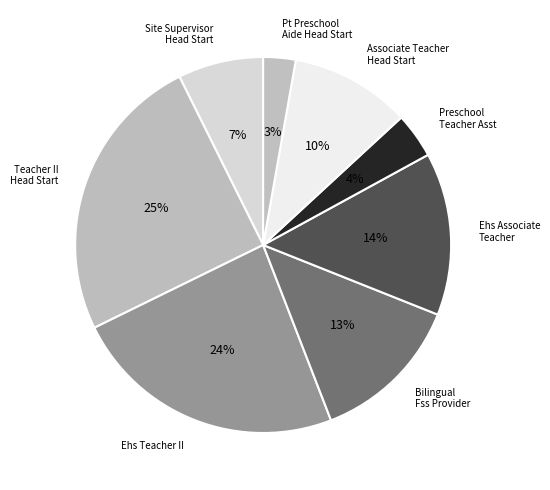

Is Bilingual Fss Provider the majority of the pie?

No